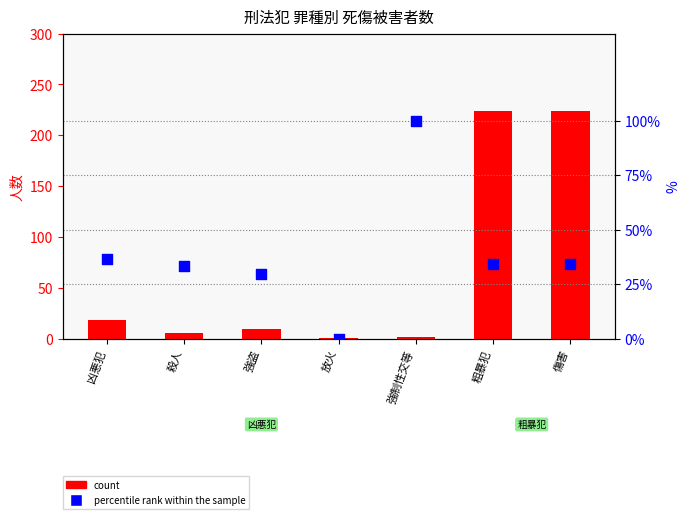

Which series has the largest total across all categories?

count